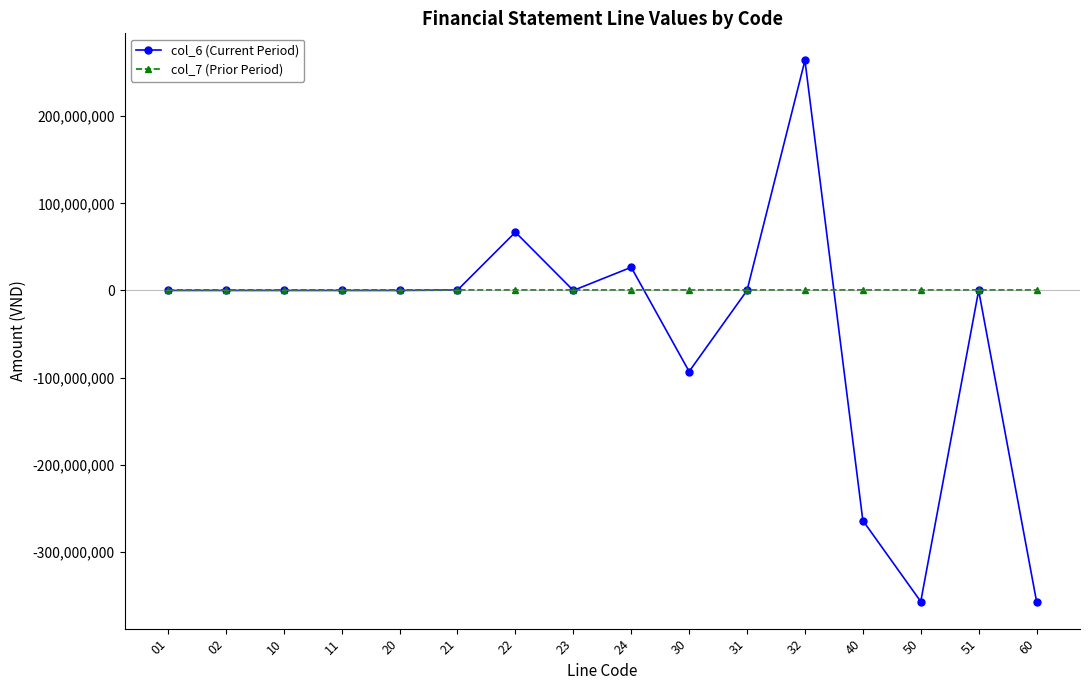

Rank the series by their average value, from lowest to highest.

col_6 (Current Period), col_7 (Prior Period)